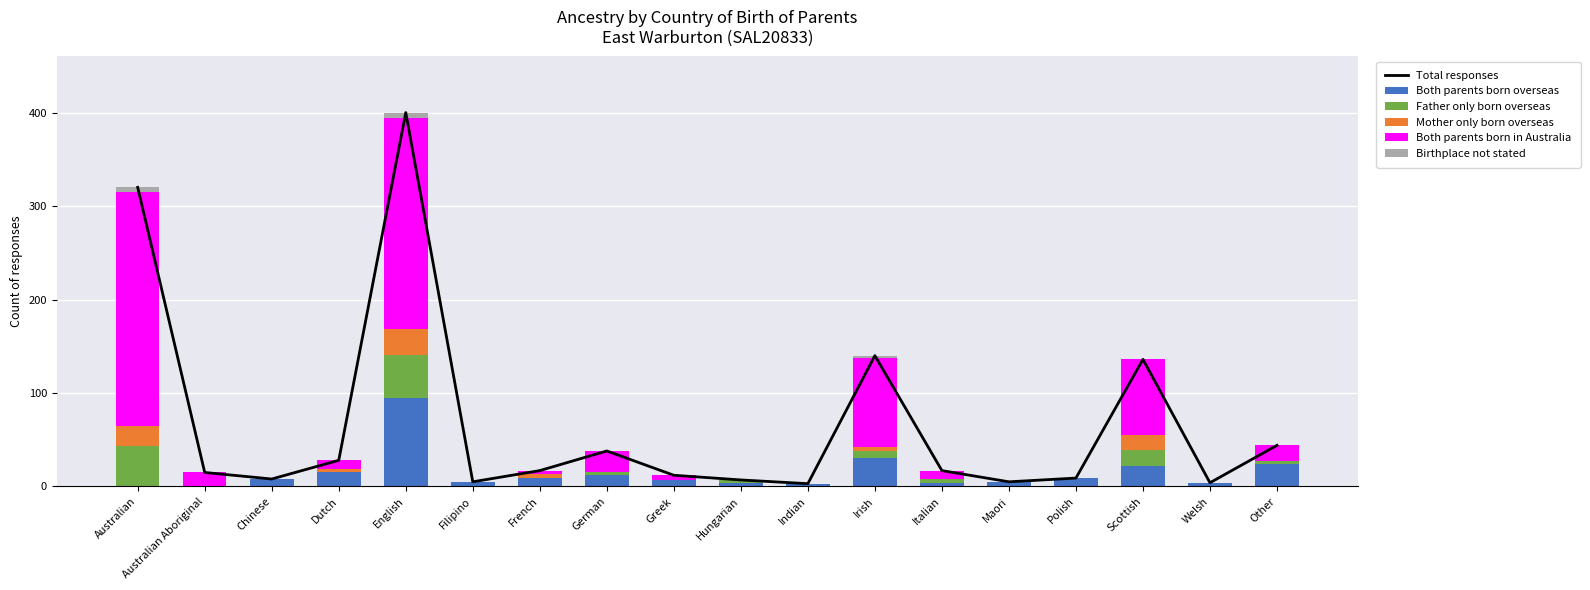

The value of Birthplace not stated at Chinese is 0. True or false?

True